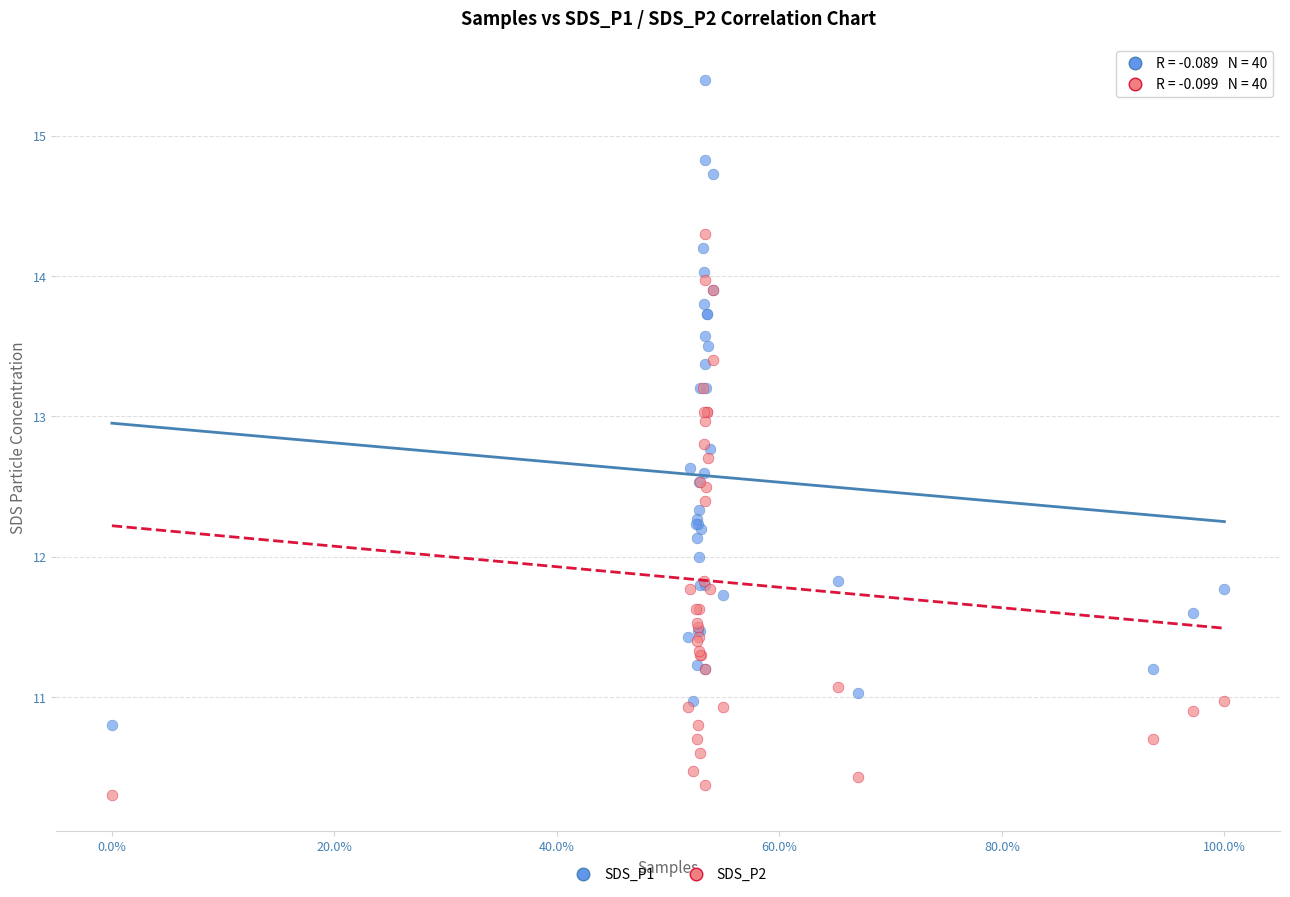

What is the X range (max minus min) for the scatter plot?

1.0